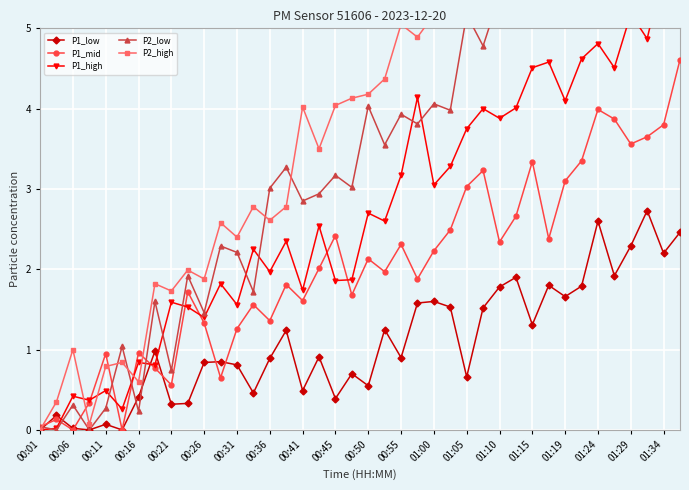

What is the sum of all P1_mid values?

81.1